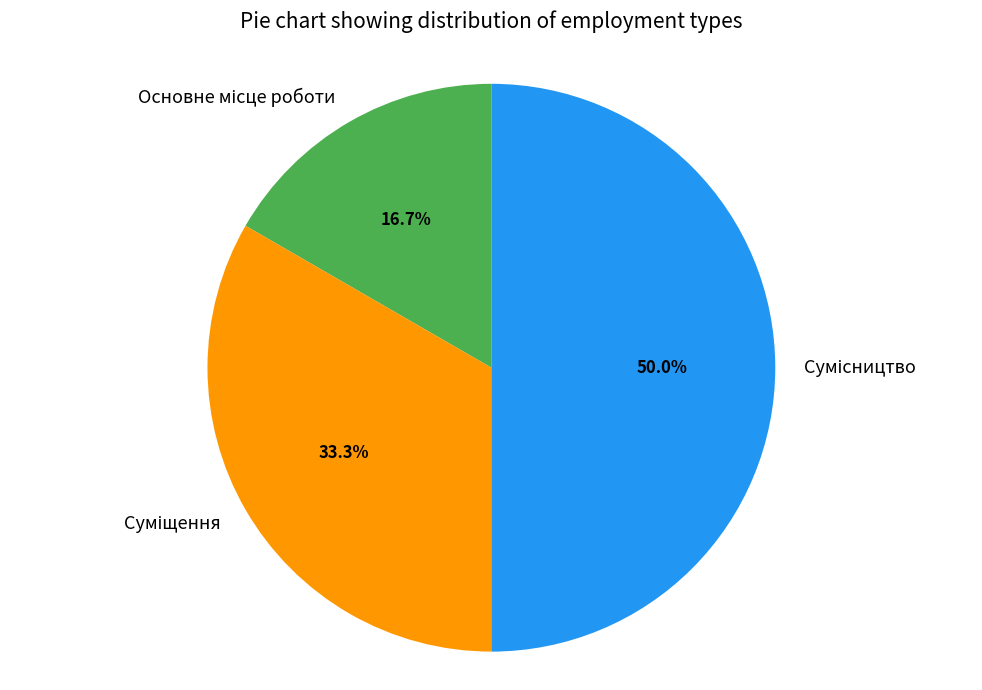

How many slices are in this pie chart?

3